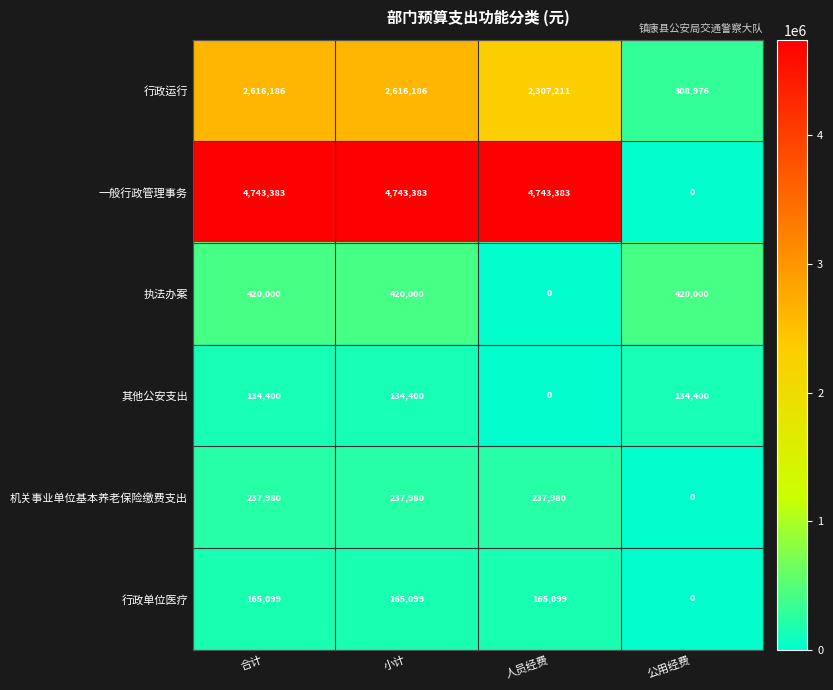

How many positive values does the 行政单位医疗 series have?

3